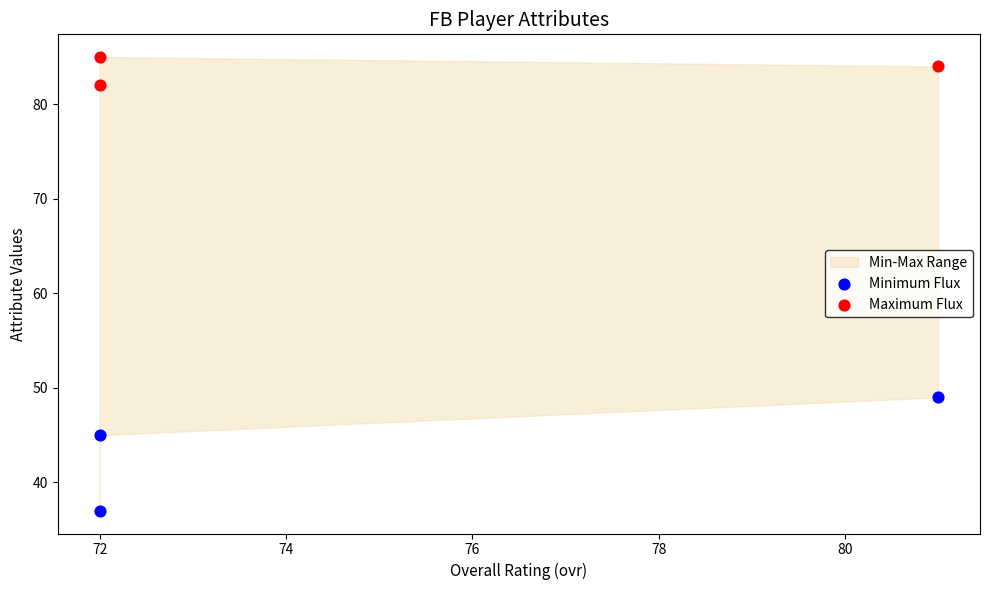

In the Minimum Flux series, what Y value is closest to 43?

45